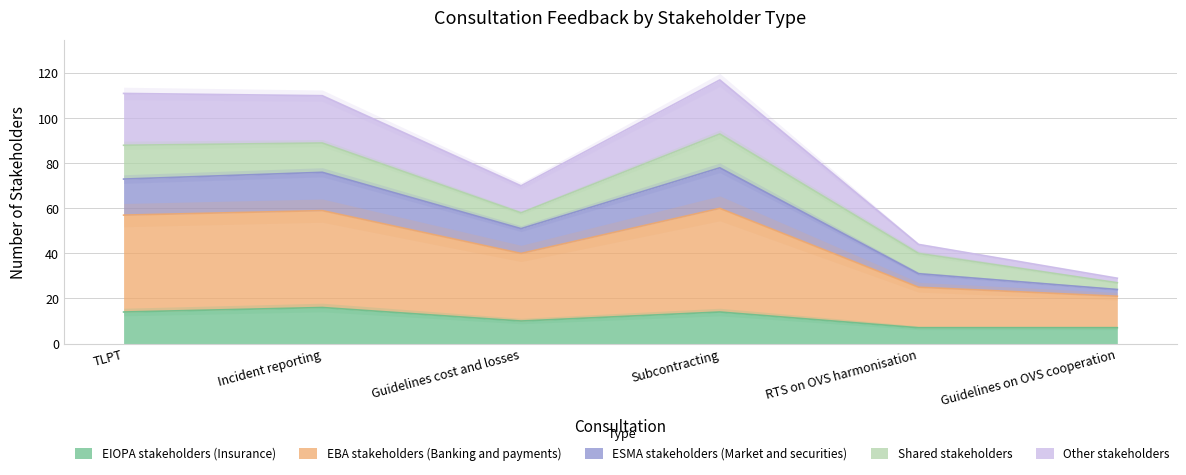

The EBA stakeholders (Banking and payments) series shows 76 at Incident reporting. True or false?

True